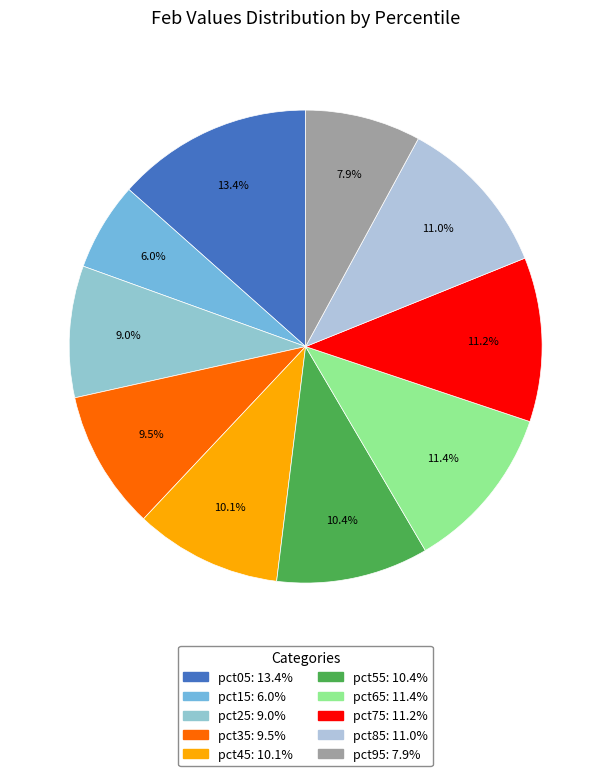

Is the sum of pct85 and pct65 greater than half?

No